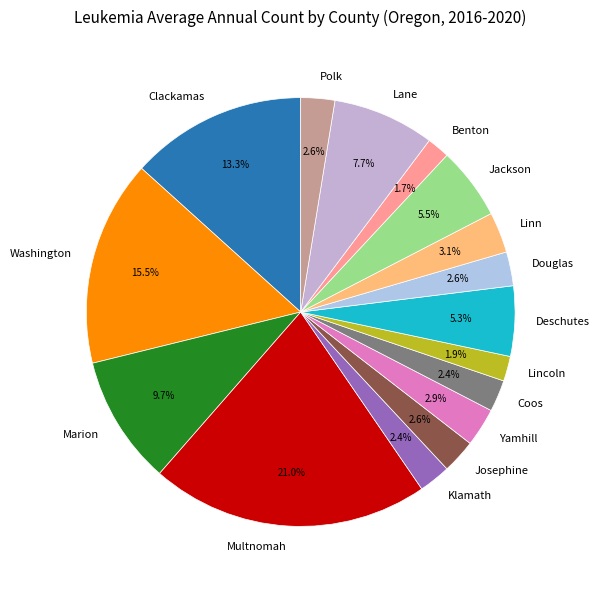

Combined, what portion of the pie is Lincoln and Multnomah?

22.9%